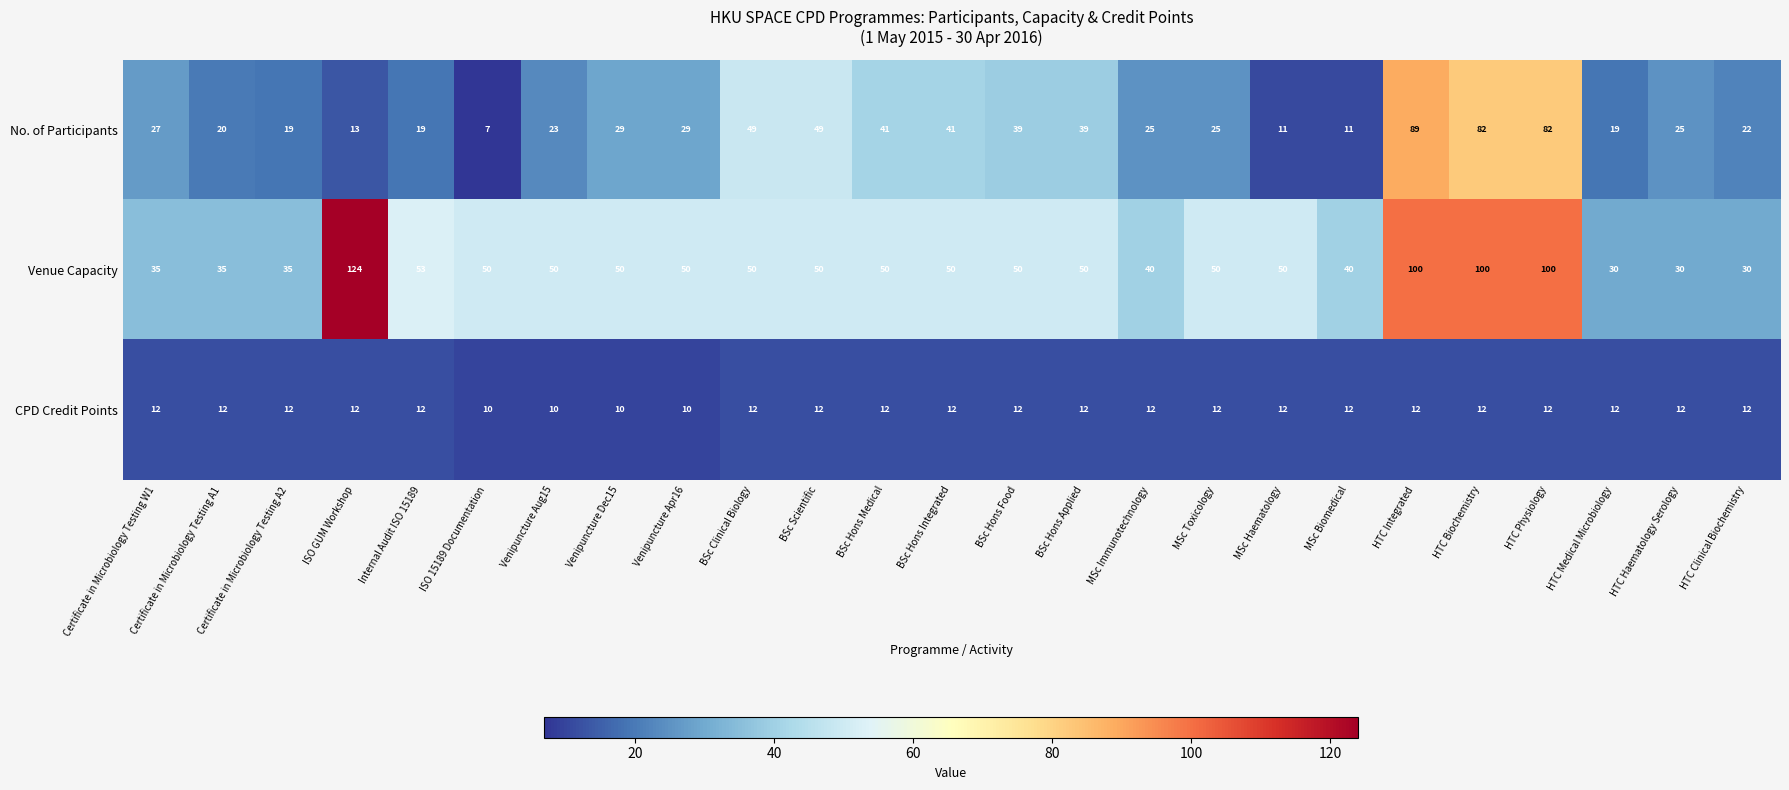

What is the approximate value of Venue Capacity at BSc Hons Applied?

50